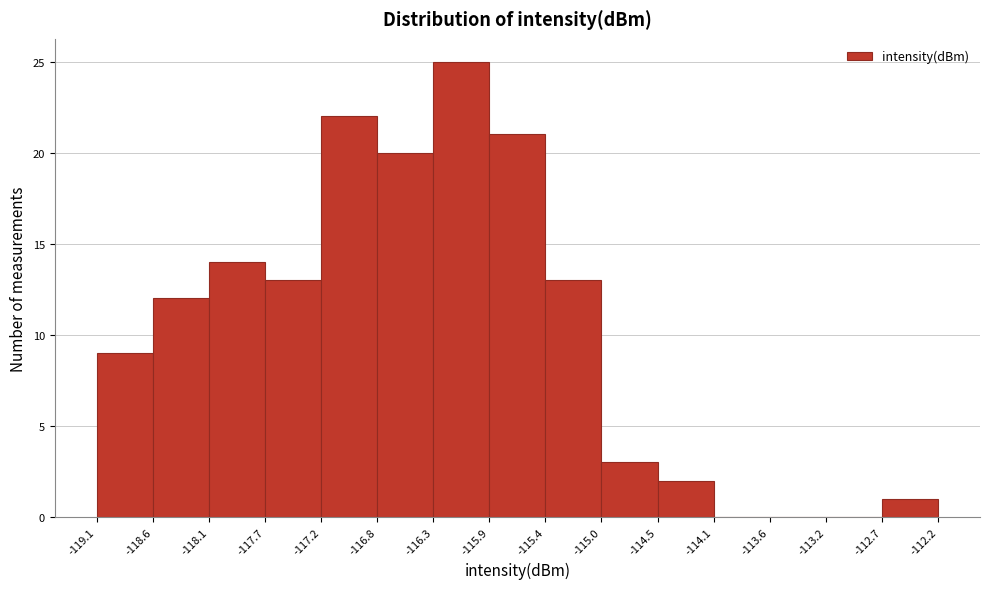

What is the height of the bar covering -116.3 to -115.9 on the x-axis? The values are not printed on the chart, so give them approximately, as read against the axis.

25